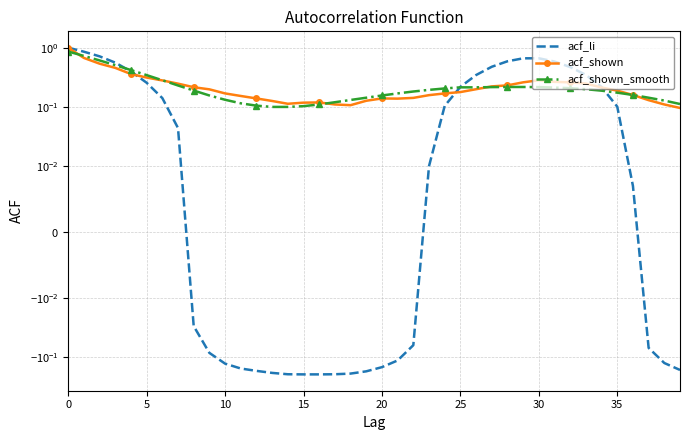

Which label corresponds to the smallest value in the chart?

15